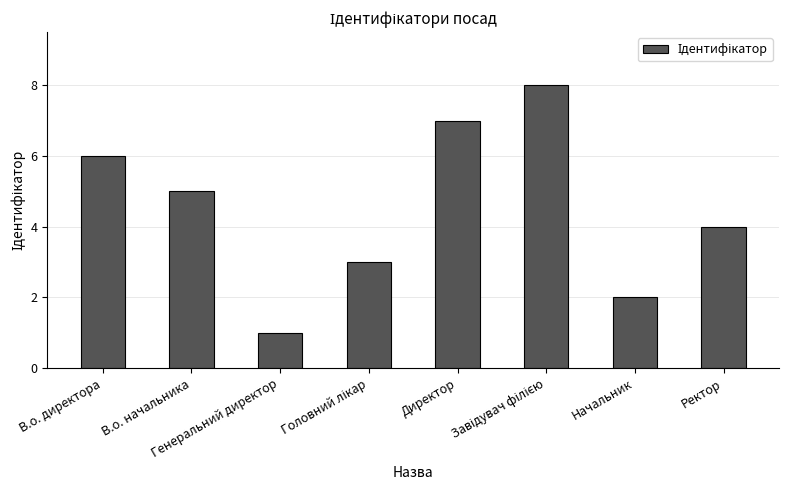

What is the maximum value shown in the chart?

8